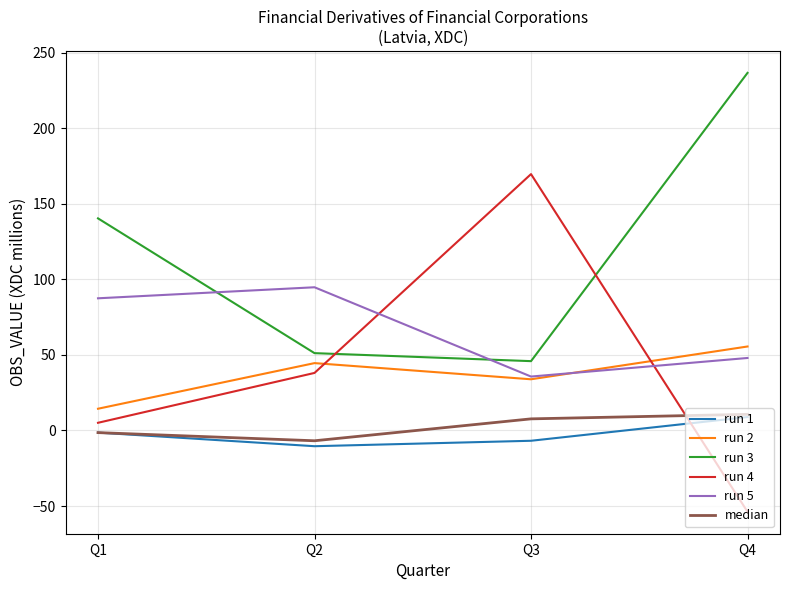

Read the run 2 value at Q4.

55.6